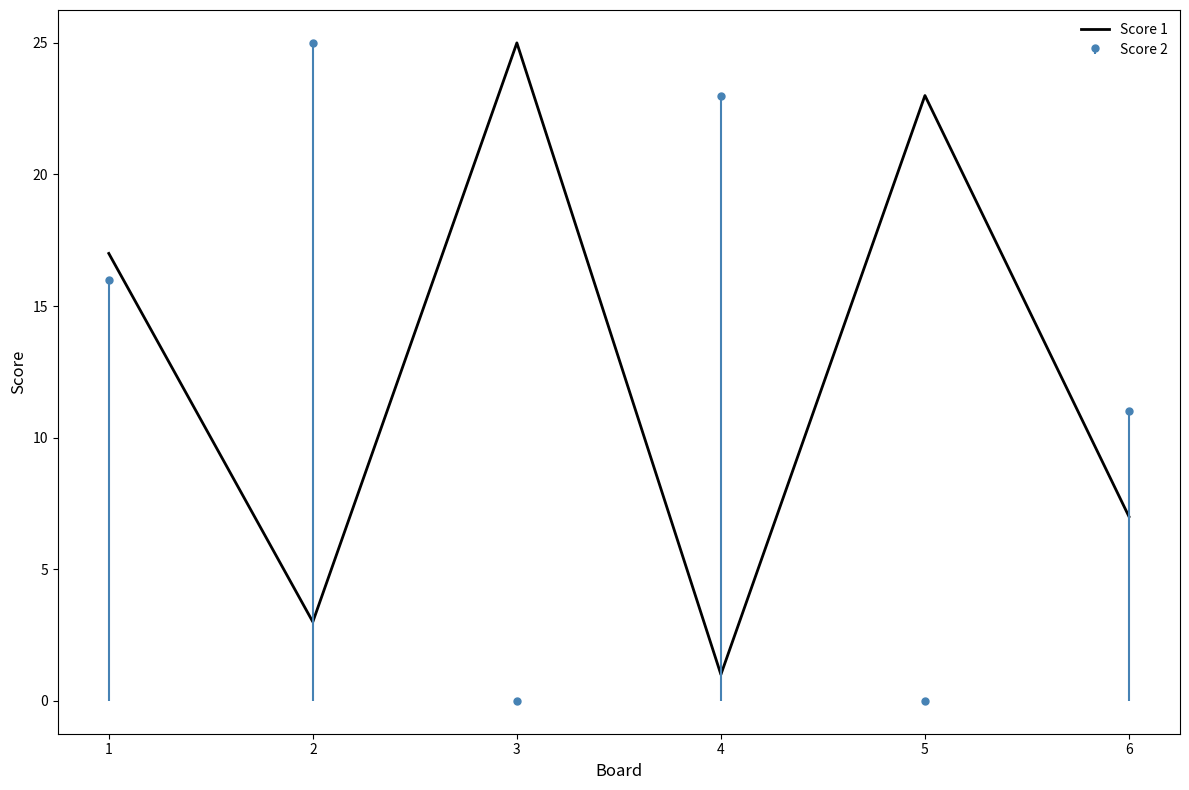

List the labels in order of value, smallest first.

4, 2, 6, 1, 5, 3